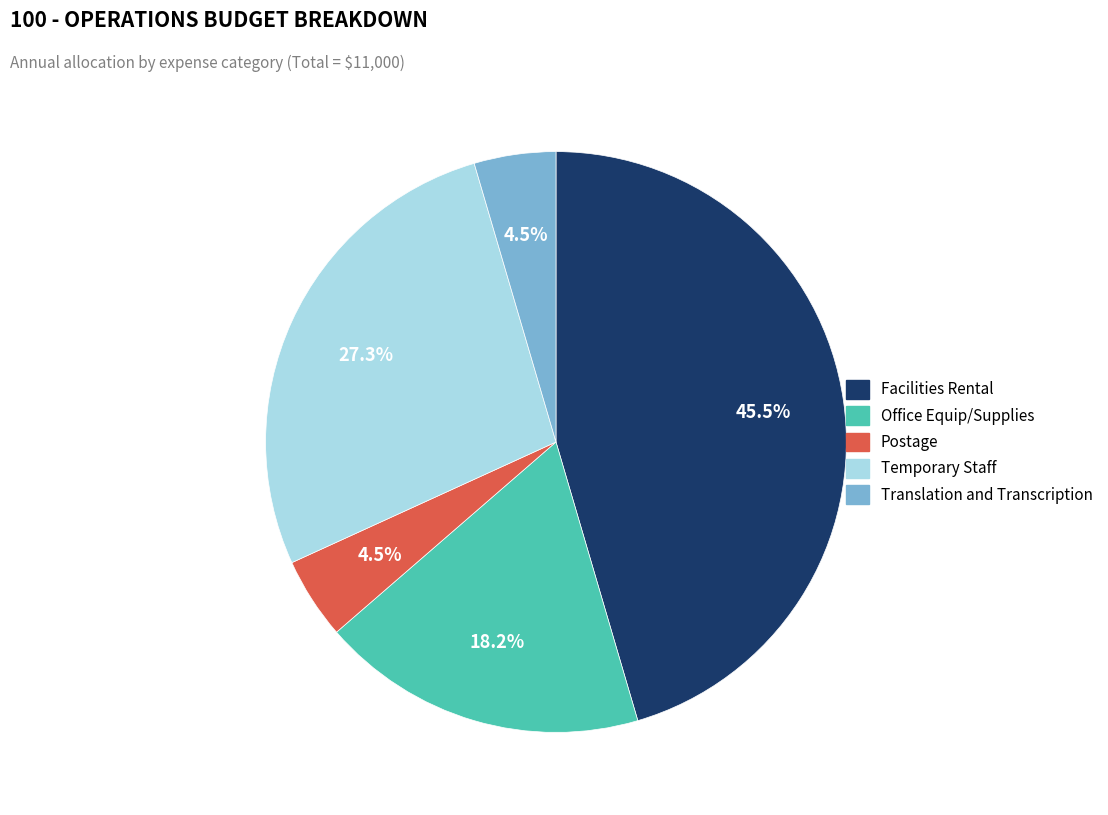

Which slice is the largest?

Facilities Rental